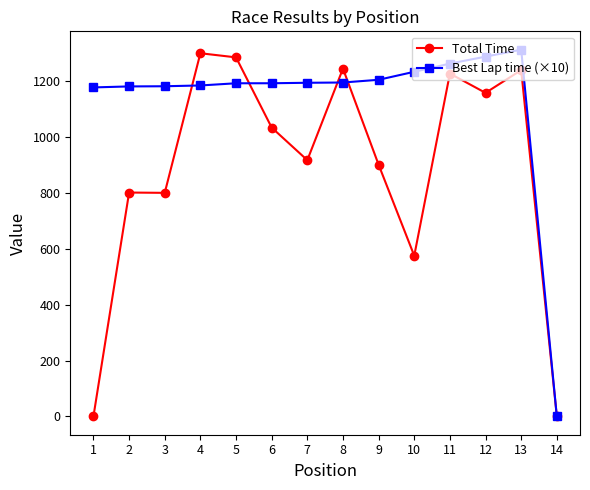

Rank the series by their maximum value, from lowest to highest.

Total Time, Best Lap time (×10)